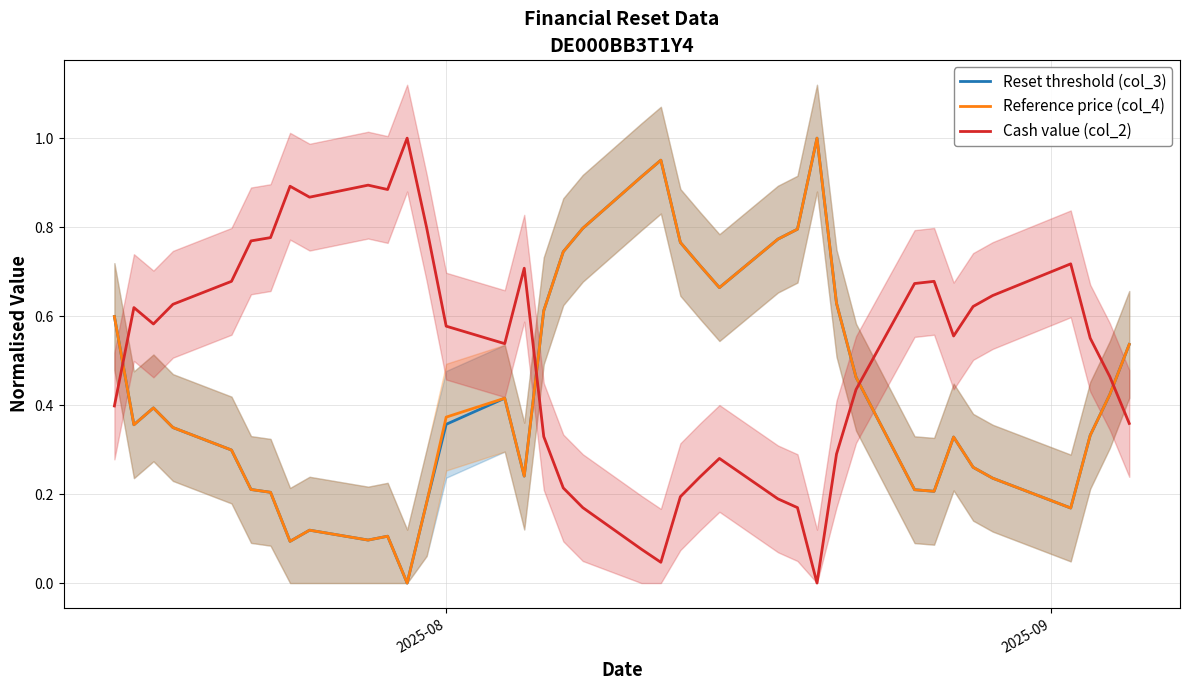

After their last crossing, which series has the higher values: Reference price (col_4) or Cash value (col_2)?

Reference price (col_4)